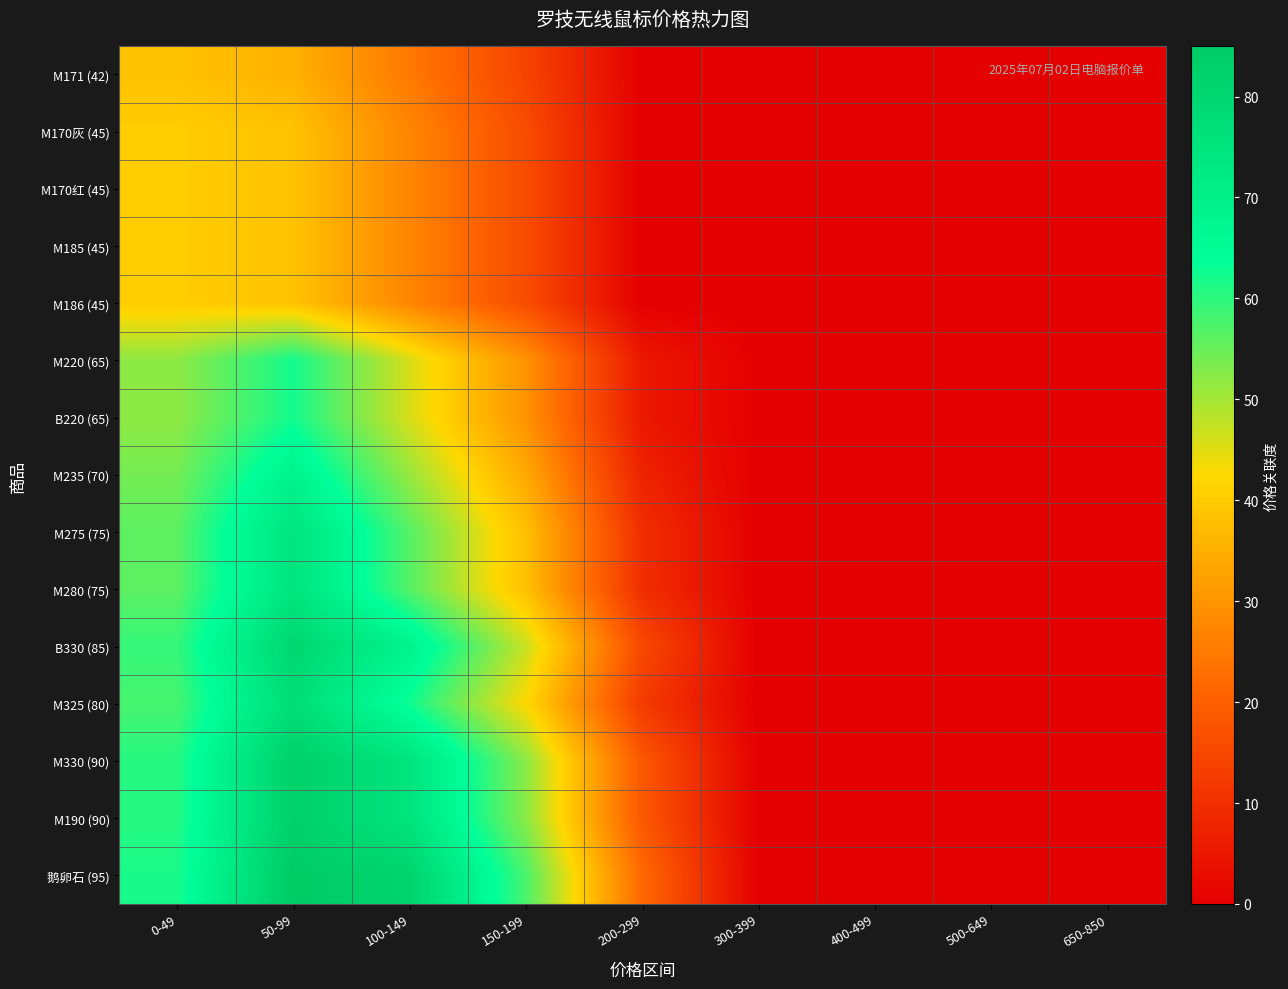

Reading right to left, list all the values displayed in this chart.

M171 (42): 650-850=0.0	500-649=0.0	400-499=0.0	300-399=0.0	200-299=0.0	150-199=14.3	100-149=24.8	50-99=35.3	0-49=38.3
M170灰 (45): 650-850=0.0	500-649=0.0	400-499=0.0	300-399=0.0	200-299=0.0	150-199=16.0	100-149=27.2	50-99=38.5	0-49=40.4
M170红 (45): 650-850=0.0	500-649=0.0	400-499=0.0	300-399=0.0	200-299=0.0	150-199=16.0	100-149=27.2	50-99=38.5	0-49=40.4
M185 (45): 650-850=0.0	500-649=0.0	400-499=0.0	300-399=0.0	200-299=0.0	150-199=16.0	100-149=27.2	50-99=38.5	0-49=40.4
M186 (45): 650-850=0.0	500-649=0.0	400-499=0.0	300-399=0.0	200-299=0.0	150-199=16.0	100-149=27.2	50-99=38.5	0-49=40.4
M220 (65): 650-850=0.0	500-649=0.0	400-499=0.0	300-399=0.0	200-299=5.2	150-199=29.6	100-149=45.8	50-99=62.1	0-49=51.8
B220 (65): 650-850=0.0	500-649=0.0	400-499=0.0	300-399=0.0	200-299=5.2	150-199=29.6	100-149=45.8	50-99=62.1	0-49=51.8
M235 (70): 650-850=0.0	500-649=0.0	400-499=0.0	300-399=0.0	200-299=7.3	150-199=33.6	100-149=51.1	50-99=68.6	0-49=54.1
M275 (75): 650-850=0.0	500-649=0.0	400-499=0.0	300-399=0.0	200-299=9.8	150-199=37.9	100-149=56.6	50-99=74.6	0-49=56.1
M280 (75): 650-850=0.0	500-649=0.0	400-499=0.0	300-399=0.0	200-299=9.8	150-199=37.9	100-149=56.6	50-99=74.6	0-49=56.1
B330 (85): 650-850=0.0	500-649=0.0	400-499=0.0	300-399=0.0	200-299=15.3	150-199=47.2	100-149=68.4	50-99=80.3	0-49=59.3
M325 (80): 650-850=0.0	500-649=0.0	400-499=0.0	300-399=0.0	200-299=12.4	150-199=42.4	100-149=62.4	50-99=77.6	0-49=57.8
M330 (90): 650-850=0.0	500-649=0.0	400-499=0.0	300-399=0.0	200-299=18.4	150-199=52.2	100-149=74.7	50-99=82.8	0-49=60.5
M190 (90): 650-850=0.0	500-649=0.0	400-499=0.0	300-399=0.0	200-299=18.4	150-199=52.2	100-149=74.7	50-99=82.8	0-49=60.5
鹅卵石 (95): 650-850=0.0	500-649=0.0	400-499=0.0	300-399=0.0	200-299=21.8	150-199=57.5	100-149=81.2	50-99=85.0	0-49=61.5